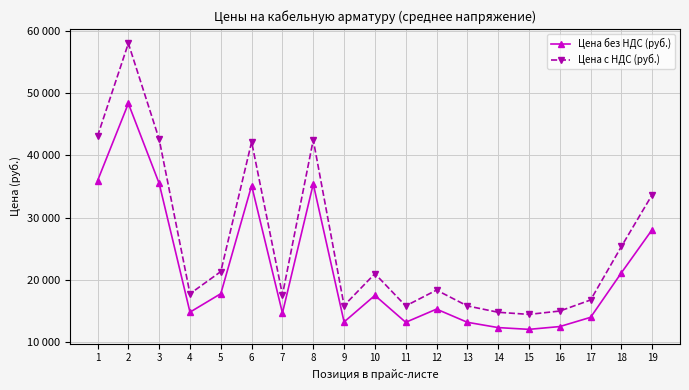

Is this an area chart (filled region under the line)?

No